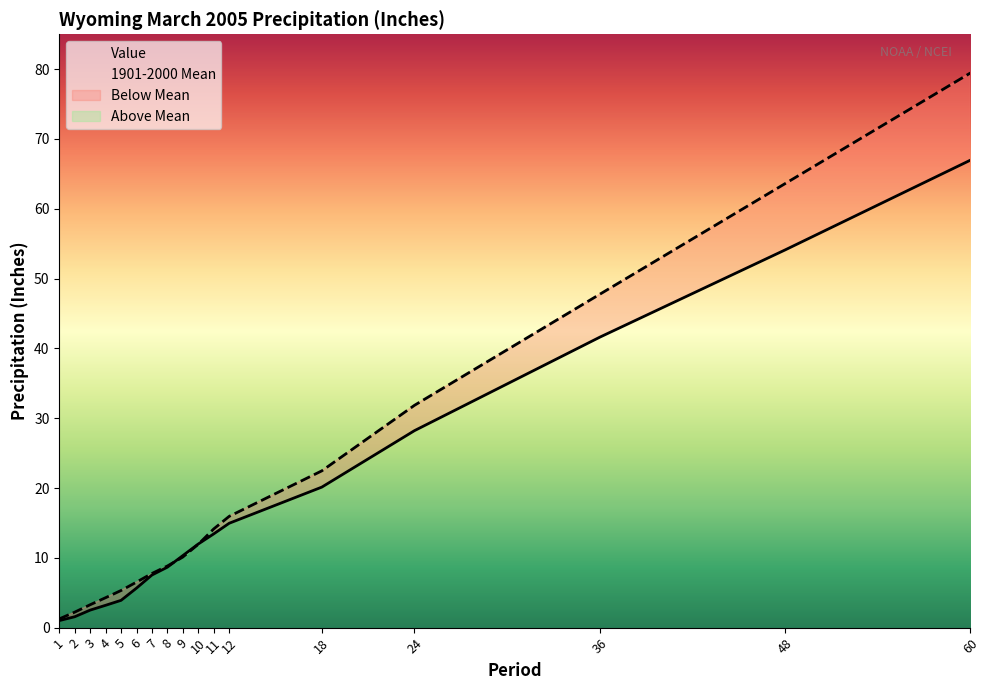

How many distinct data groups are displayed?

2